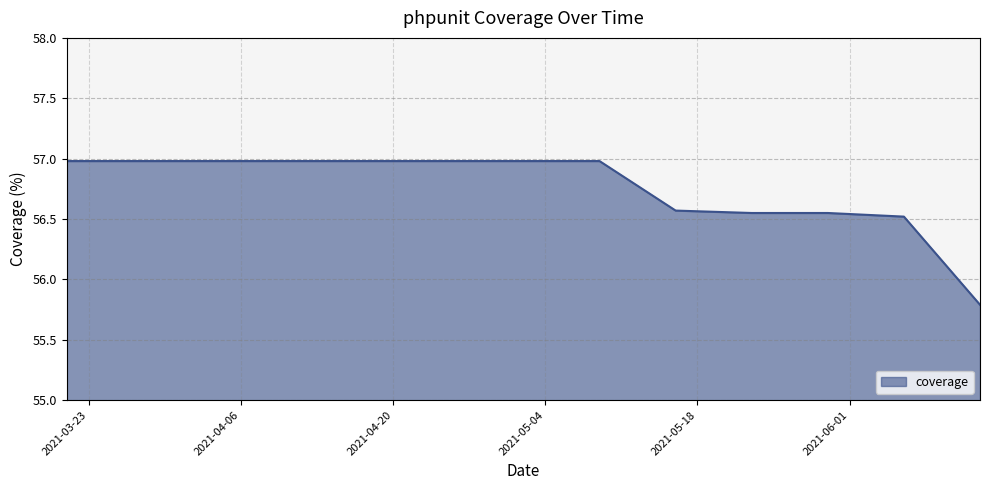

What is the smallest value displayed?

55.8